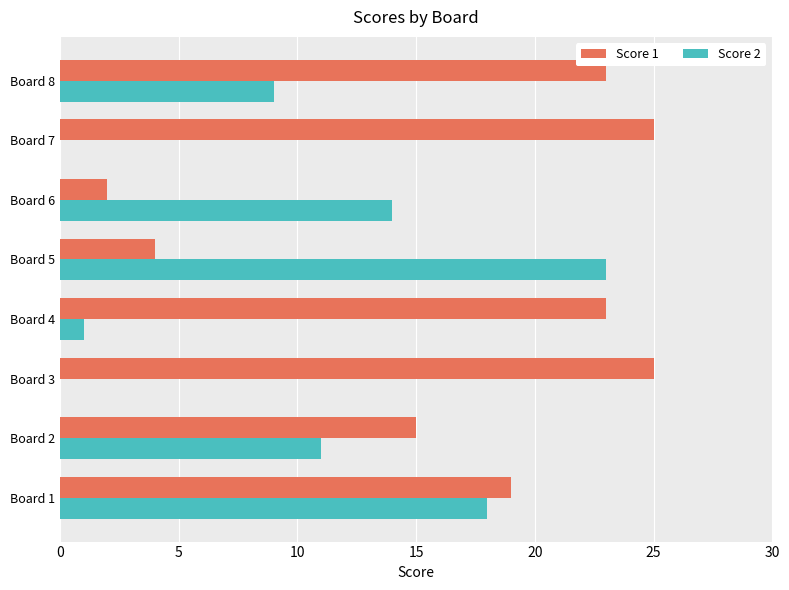

At which label does Score 2 reach its peak?

Board 5